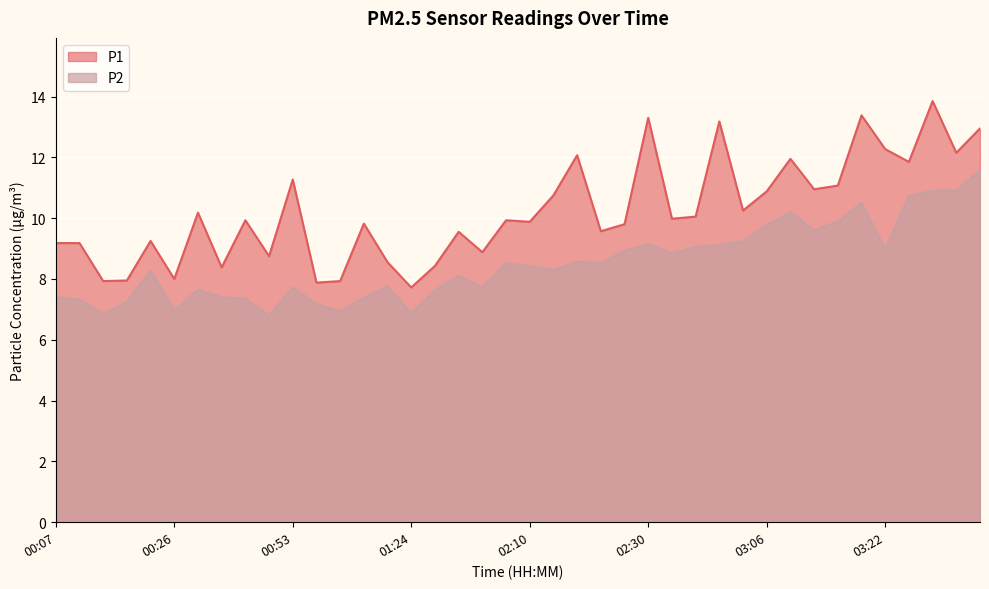

True or false: P1 and P2 intersect in this chart.

False